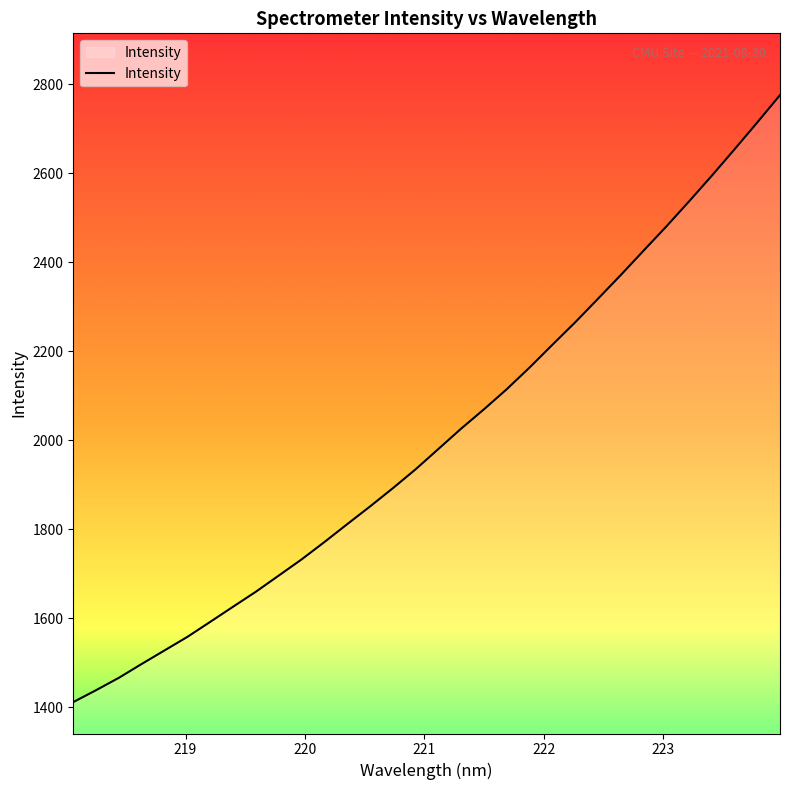

Does the chart display data point markers on the line(s)?

No